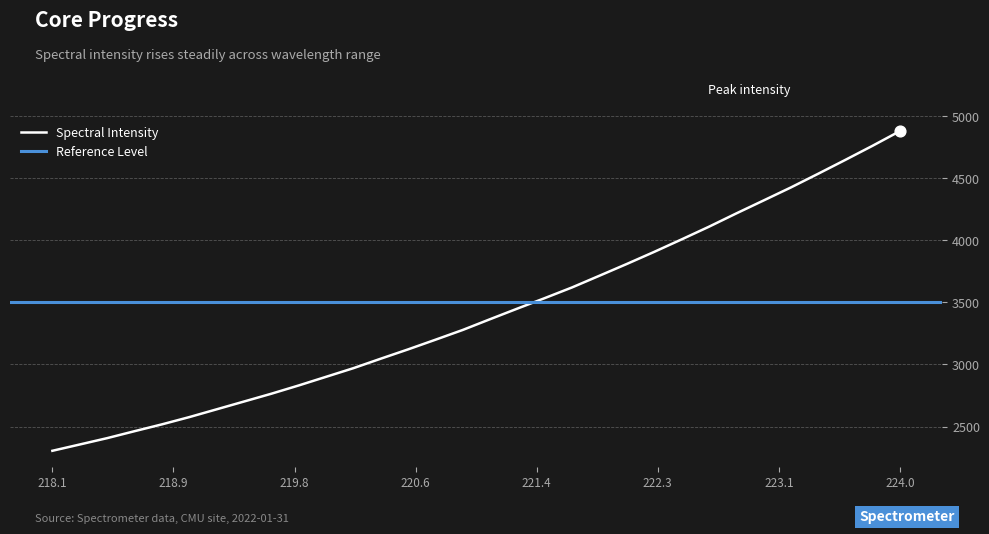

What is the change in value from 220.3533 to 223.0264?

+1273.0